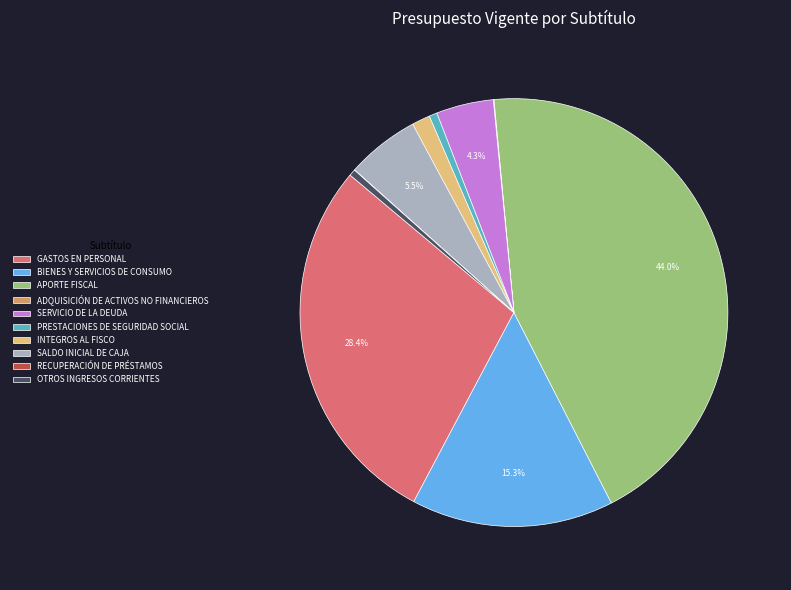

Approximately how many times larger is the value at BIENES Y SERVICIOS DE CONSUMO compared to OTROS INGRESOS CORRIENTES?

31.2